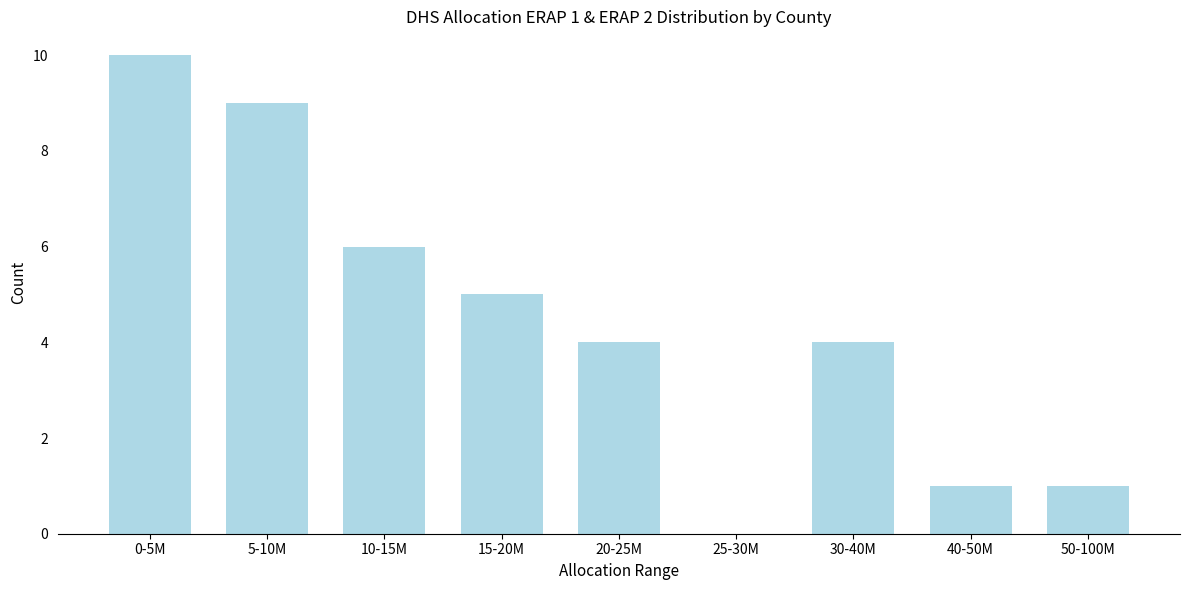

Reading left to right, list all the values displayed in this chart.

0-5M=10	5-10M=9	10-15M=6	15-20M=5	20-25M=4	25-30M=0	30-40M=4	40-50M=1	50-100M=1